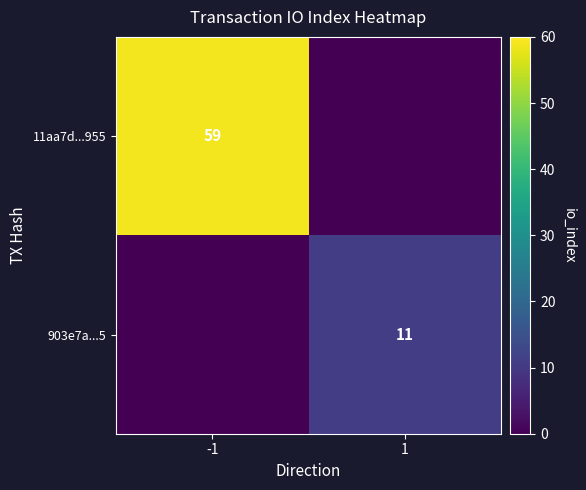

Is the value of 11aa7d...955 at -1 greater than the value of 903e7a...5 at 1?

Yes